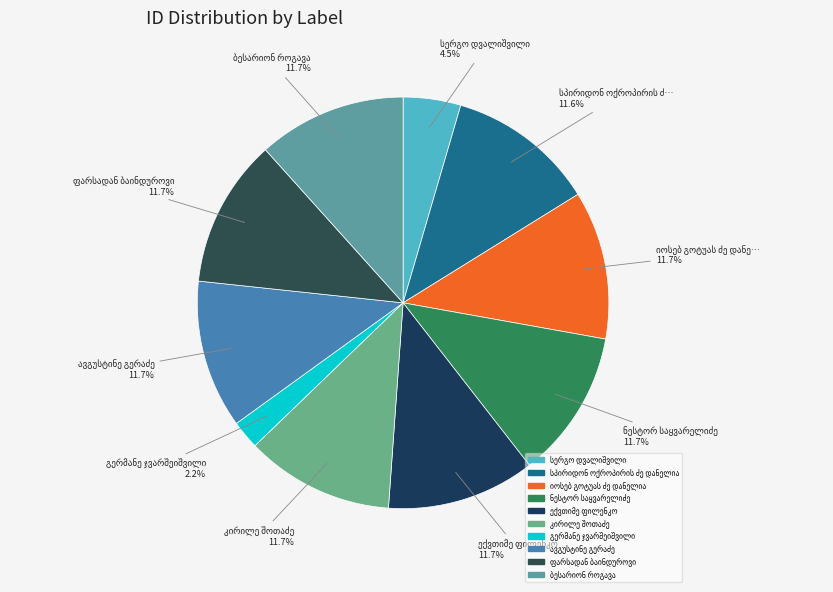

Which category has the smallest portion of the pie?

გერმანე ჯვარშეიშვილი